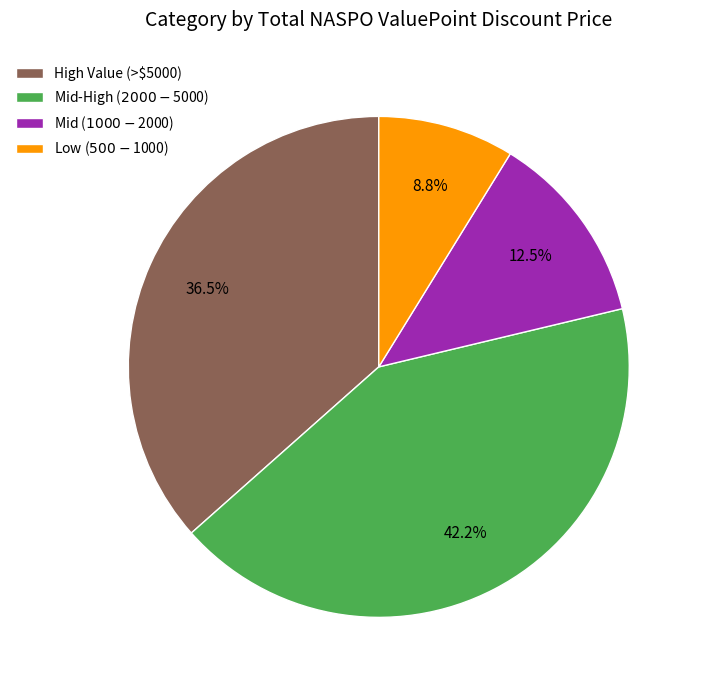

Rank the categories by value from highest to lowest.

Mid-High ($2000-$5000), High Value (>$5000), Mid ($1000-$2000), Low ($500-$1000)